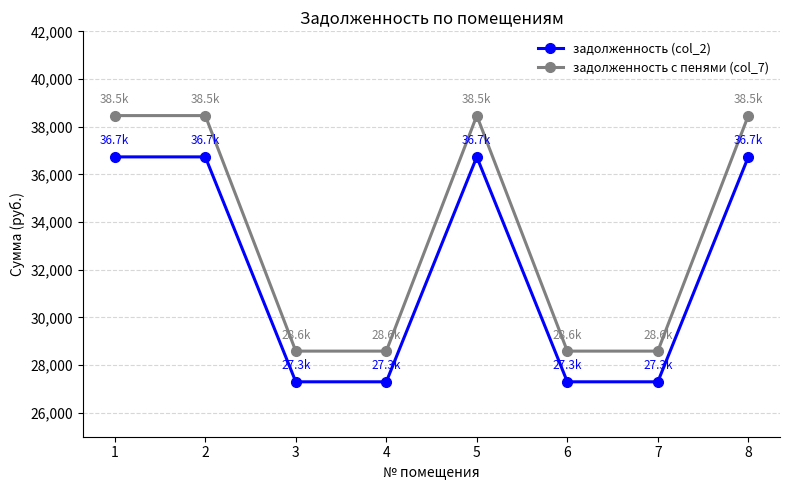

What is the sum of the задолженность с пенями (col_7) values at 3 and 2?

67056.4